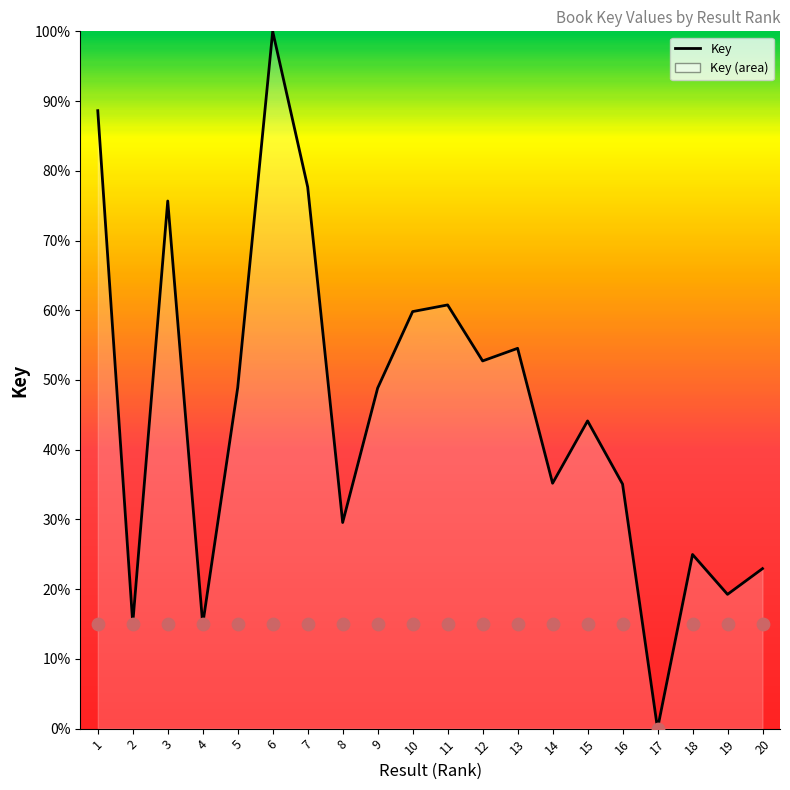

What is the ratio of the value at 9 to the value at 15?

1.1